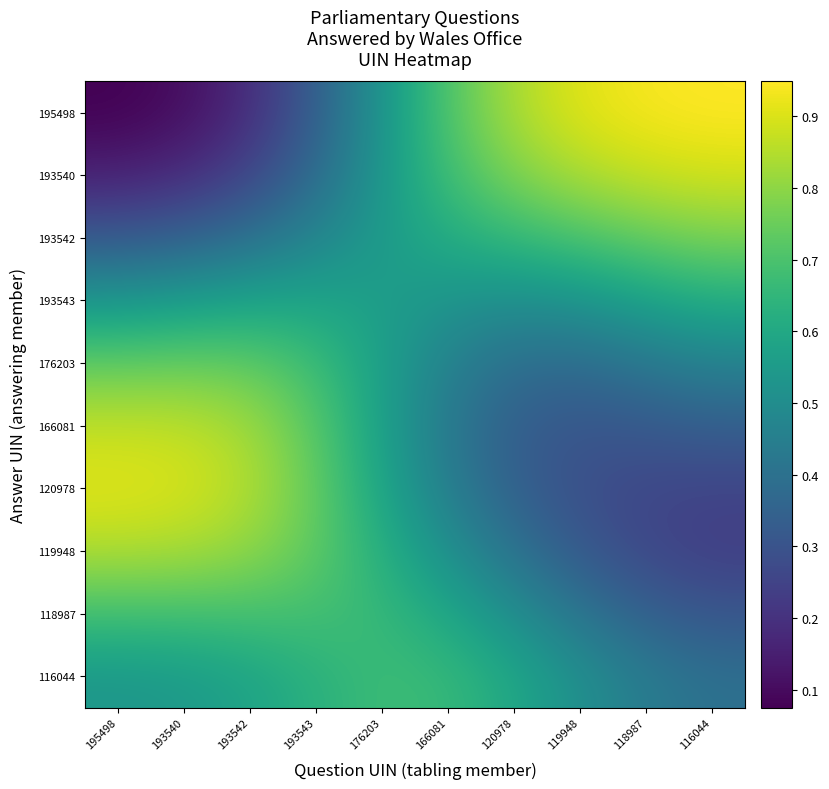

Between 193542 and 116044, which is larger?

116044